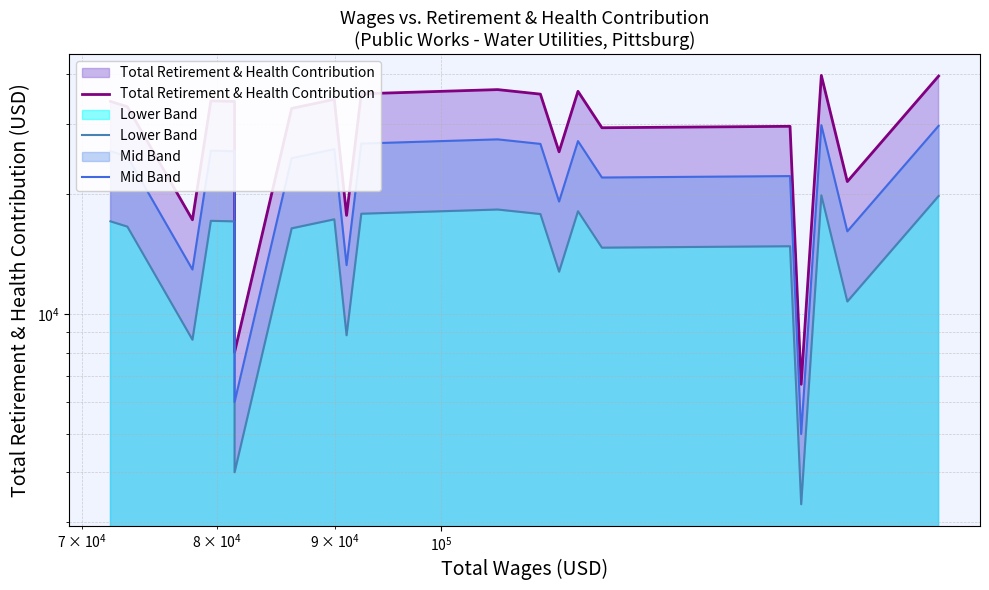

The Lower Band series shows 4812.5 at 14. True or false?

False